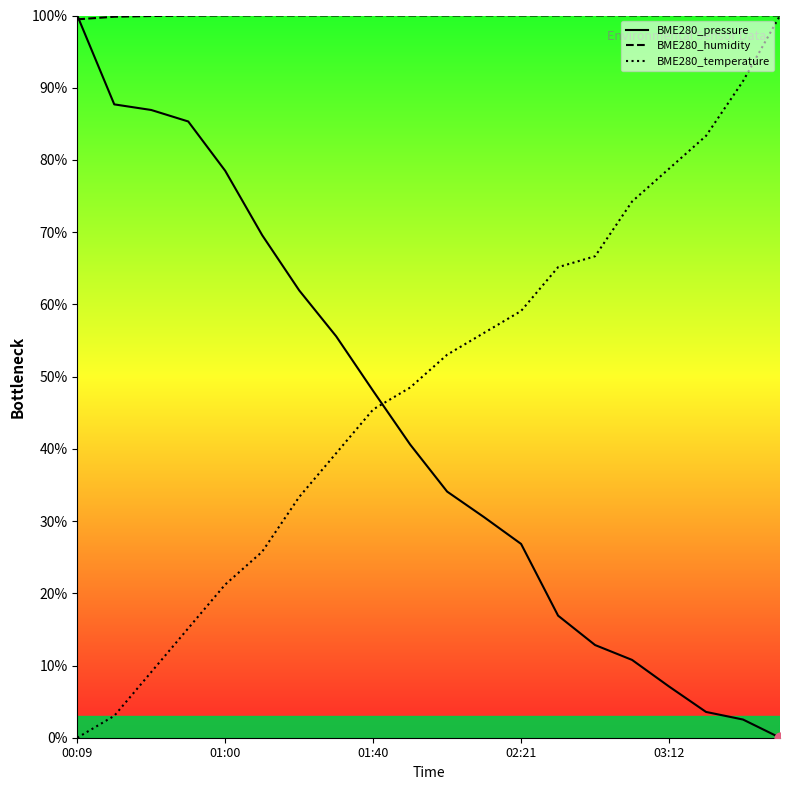

True or false: BME280_temperature and BME280_pressure cross at least once.

True